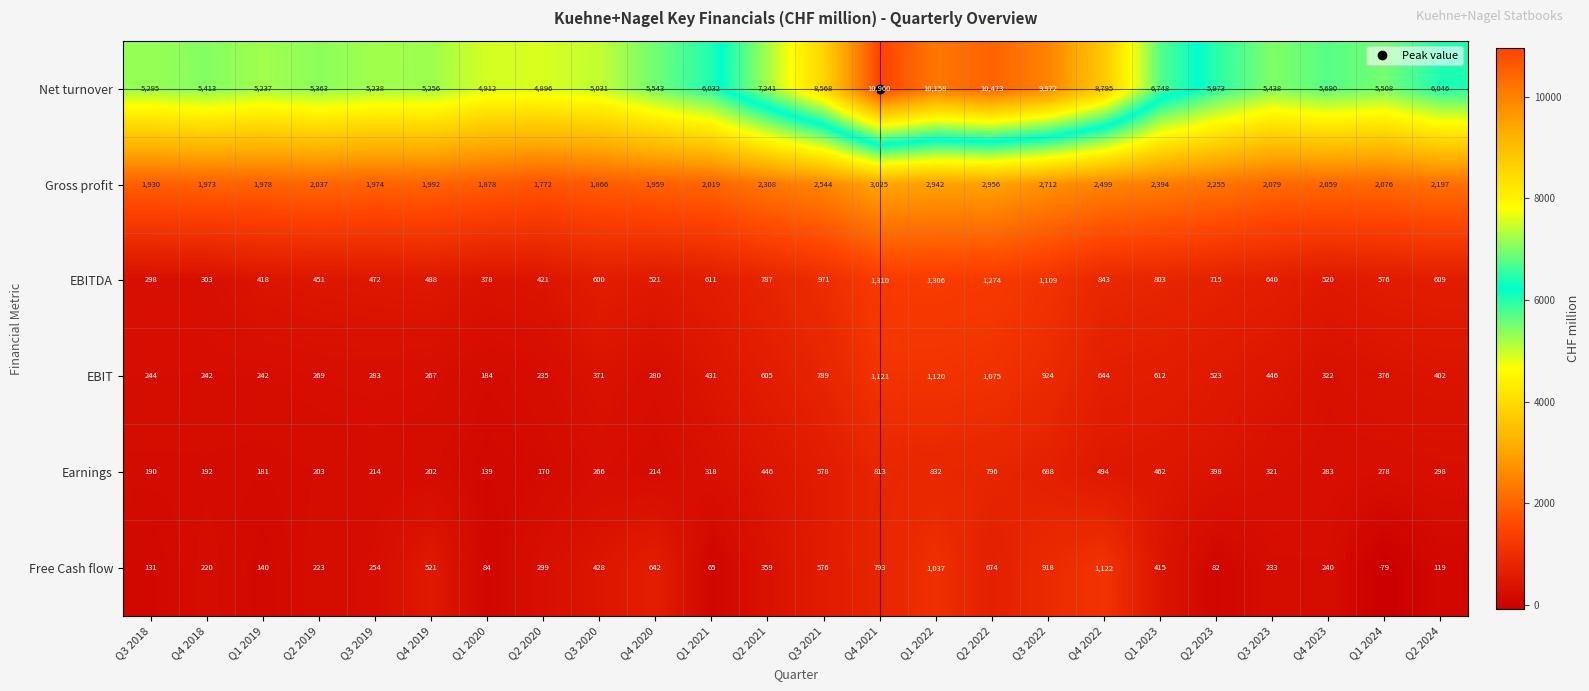

How many values in the Net turnover series are below 5690?

12